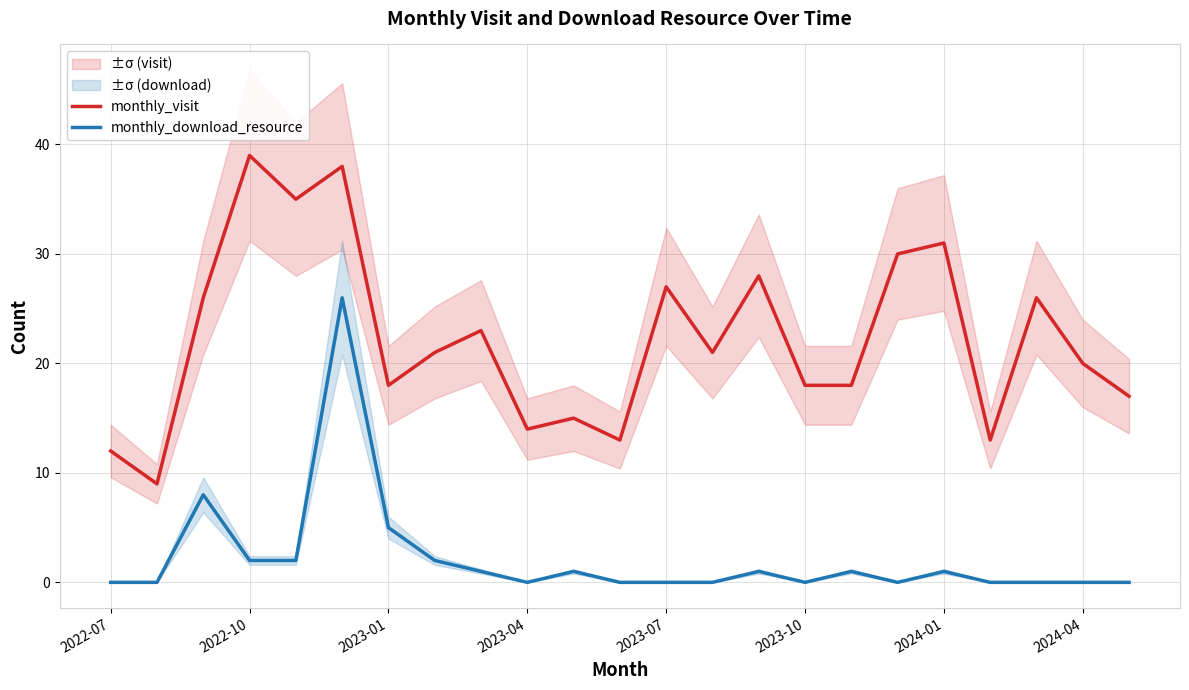

What is the maximum value for monthly_download_resource?

26